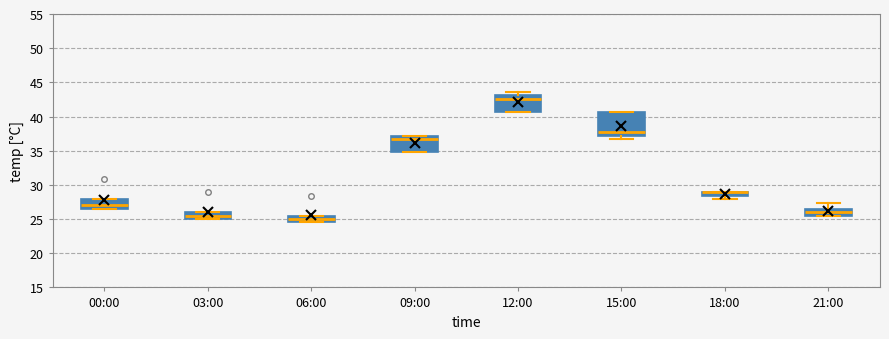

Where is the lower edge of the box for 09:00 on the y-axis? The values are not printed on the chart, so give them approximately, as read against the axis.

35.0